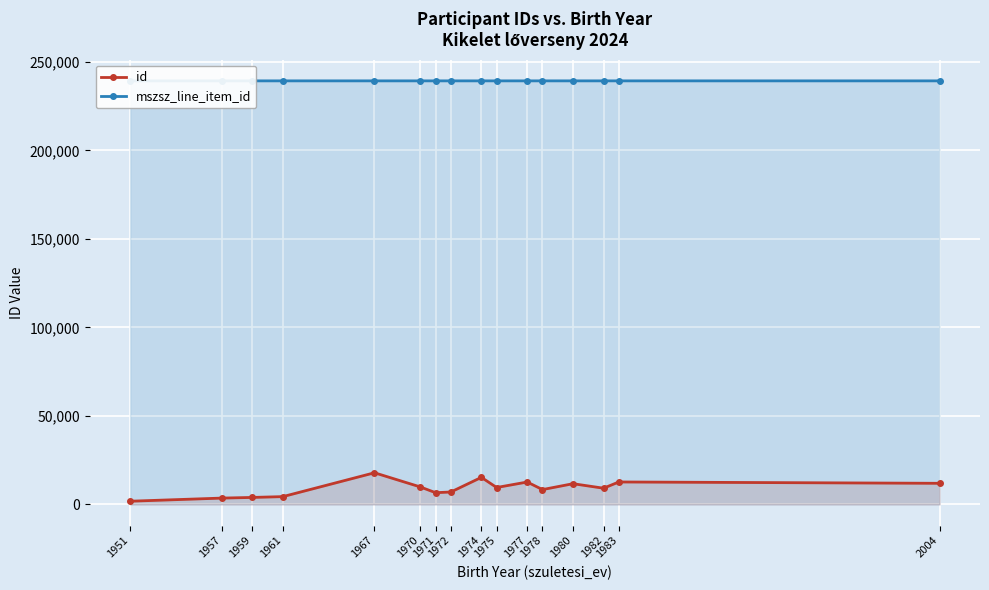

The value of id at 1972 is 9157.2. True or false?

False